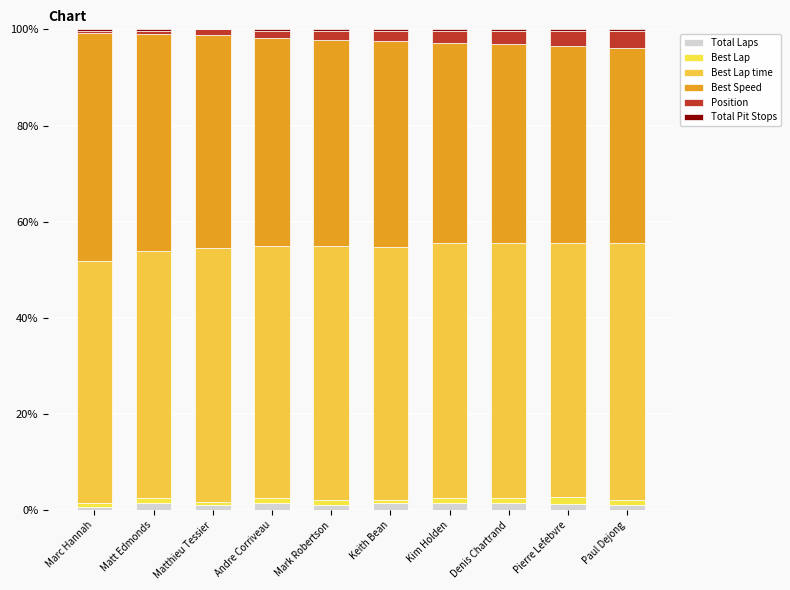

True or false: Total Pit Stops has a value of 0.2 at Kim Holden.

False